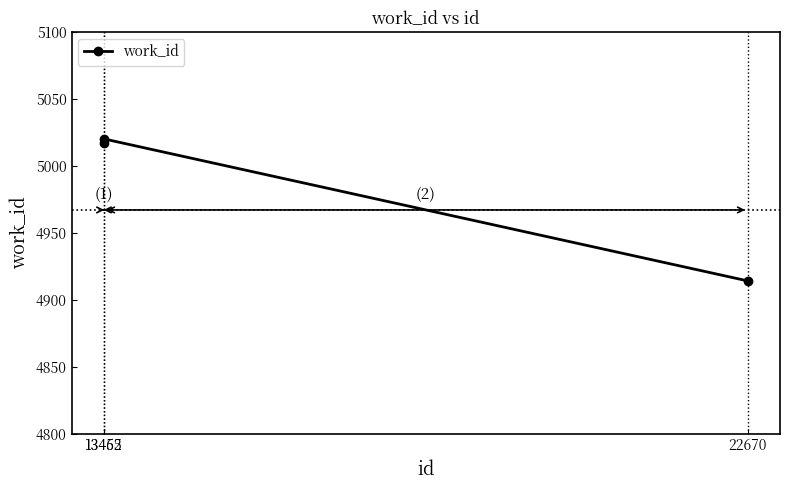

What is the value of the 1st point from the left?

5017